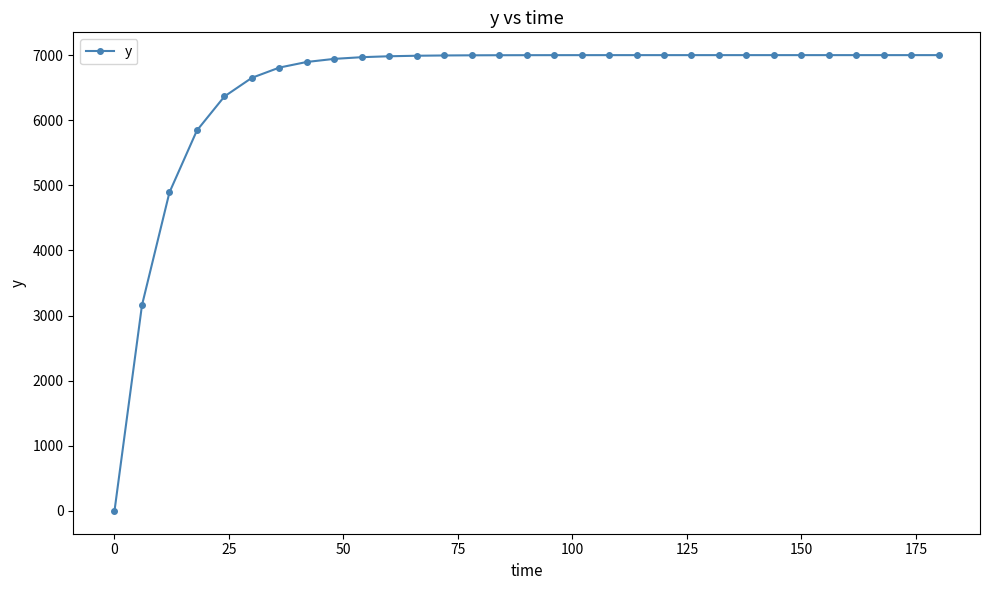

What is the greatest value displayed?

7000.0